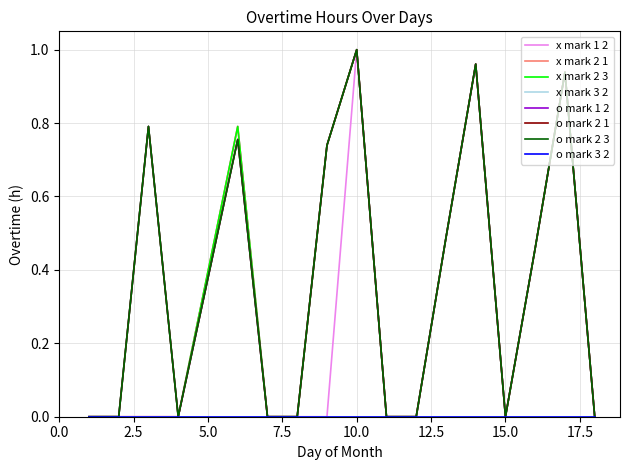

True or false: o mark 2 3 and x mark 2 1 intersect in this chart.

False